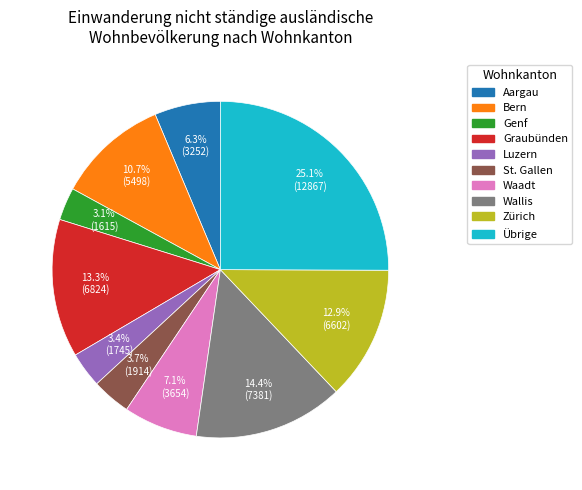

Is Aargau the majority of the pie?

No